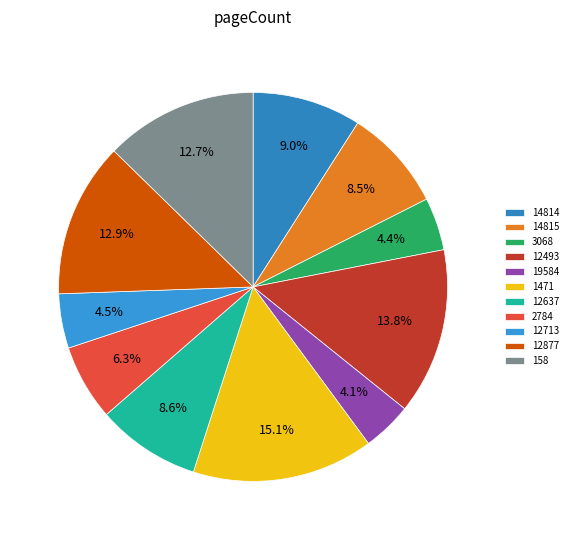

What is the change in value from 1471 to 2784?

-256